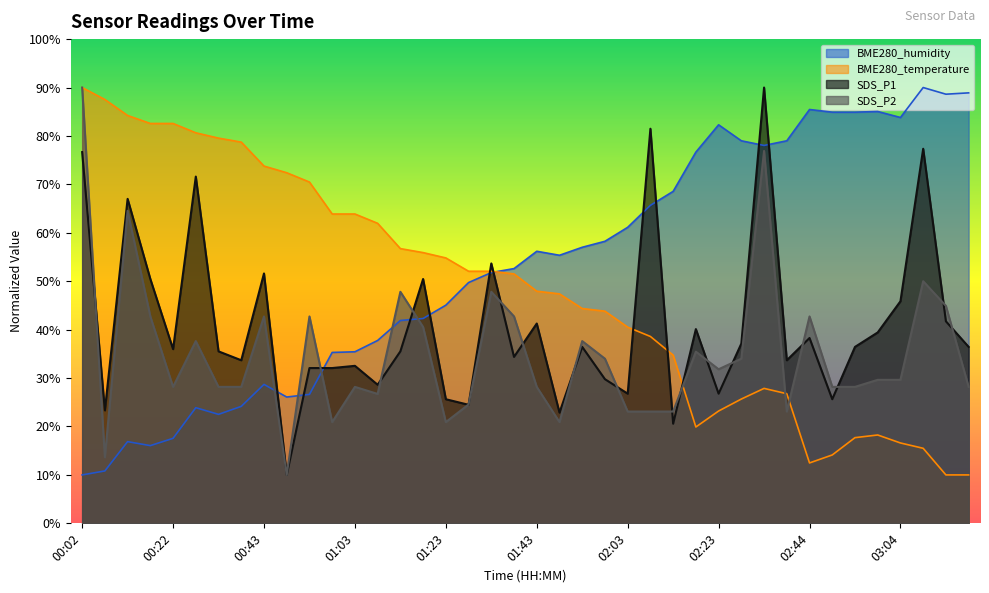

What is the label of the 13th point from the right?

02:18